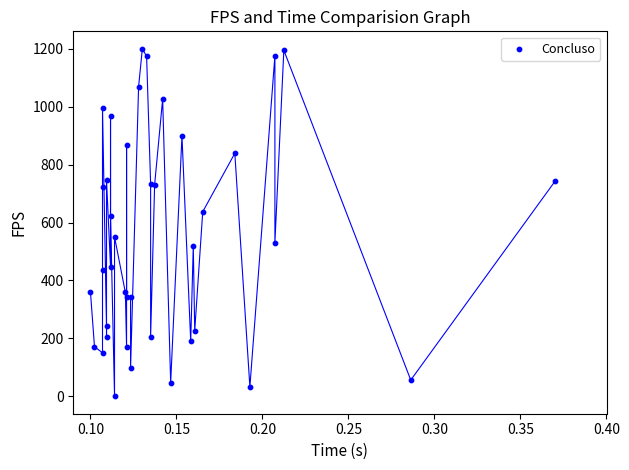

What Y value in the scatter plot is closest to 600?

624.0